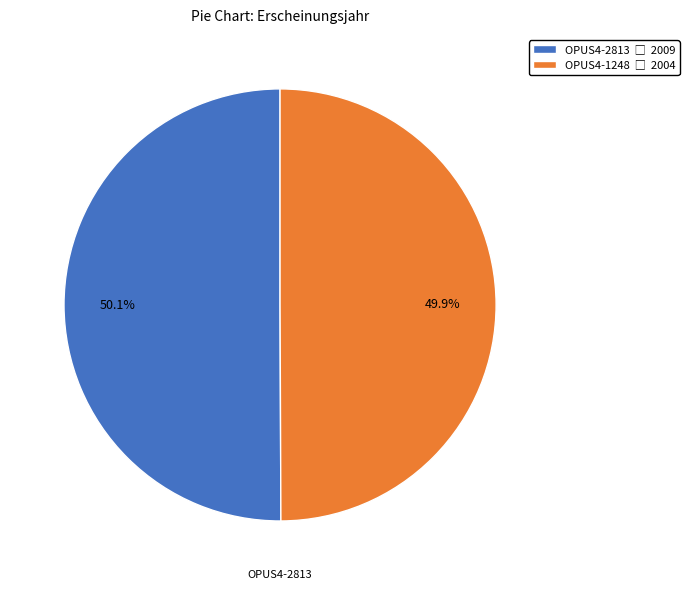

What is the total percentage of OPUS4-1248 and OPUS4-2813?

100.0%